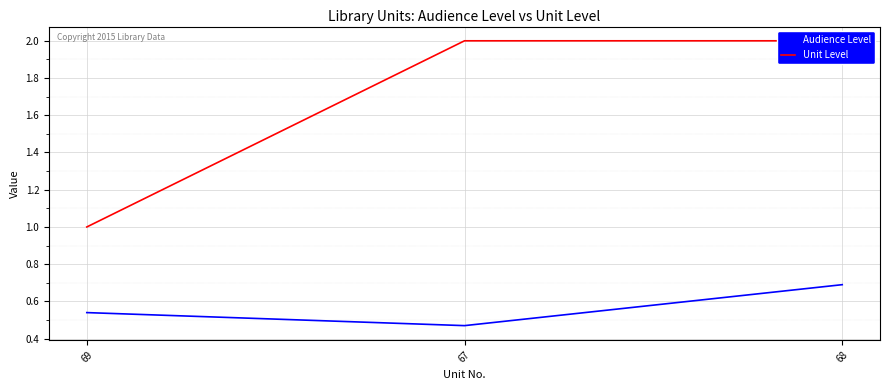

The value of Unit Level at 67 is 2.9. True or false?

False